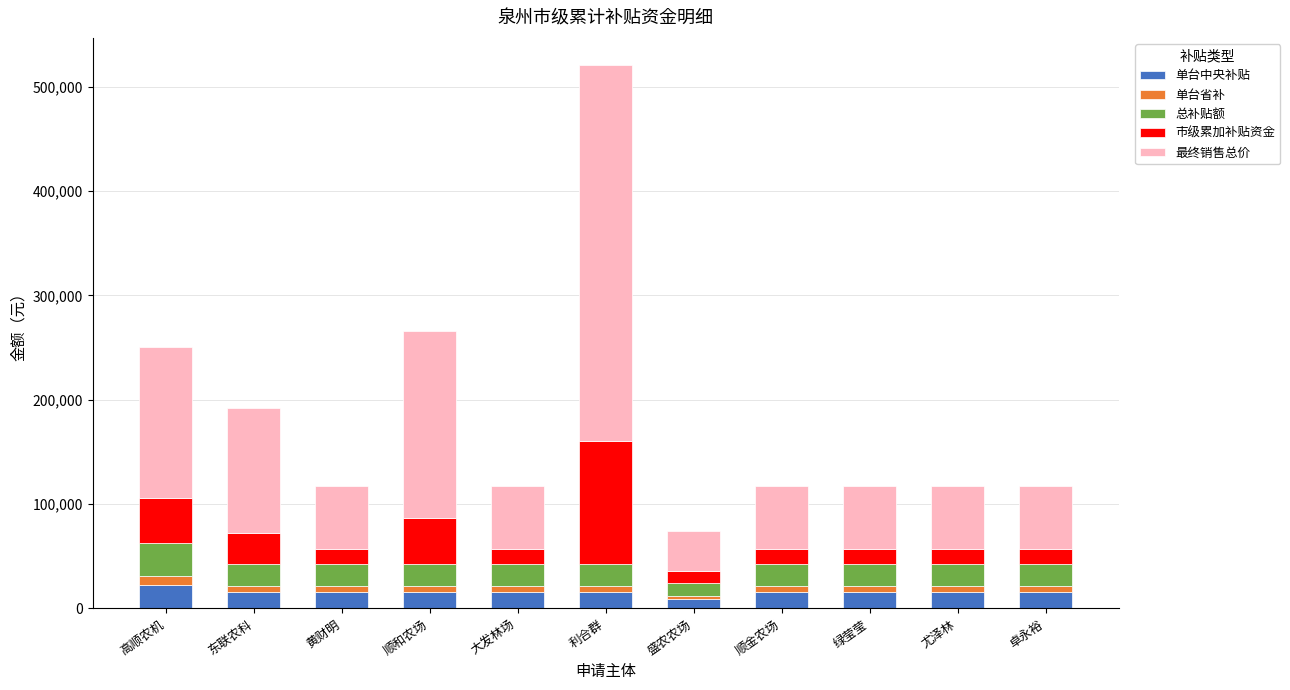

What is the difference between the 单台中央补贴 values at 高顺农机 and 绿莹莹?

6700